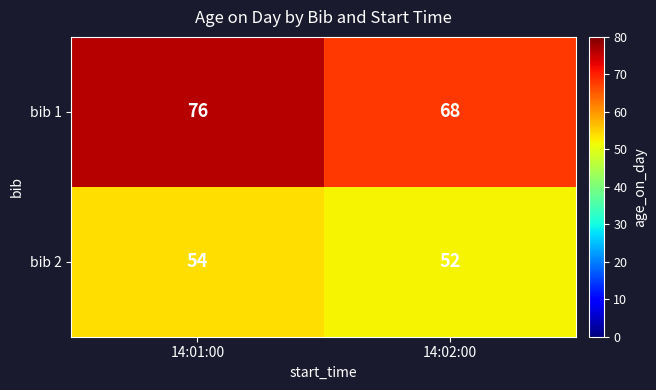

Which series has the widest spread of values?

bib 1